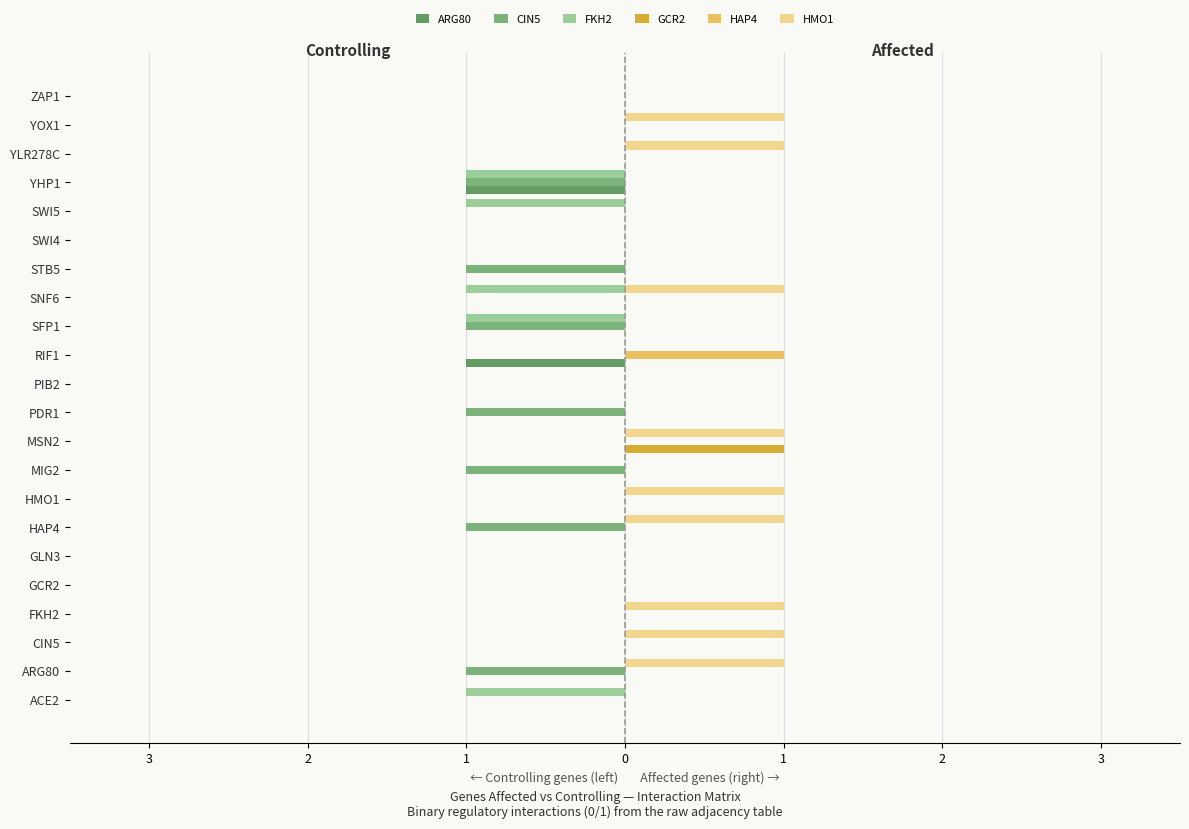

What are all the series names shown in the legend?

ARG80, CIN5, FKH2, GCR2, HAP4, HMO1